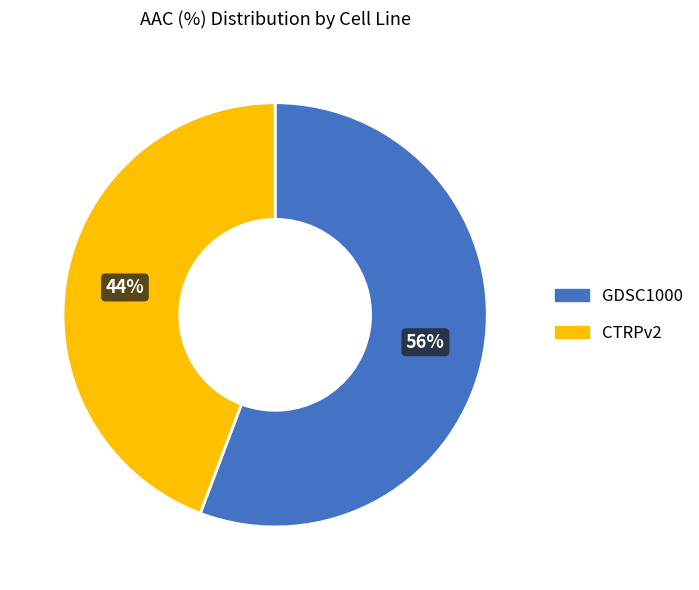

Which slice represents more than half of the pie?

GDSC1000